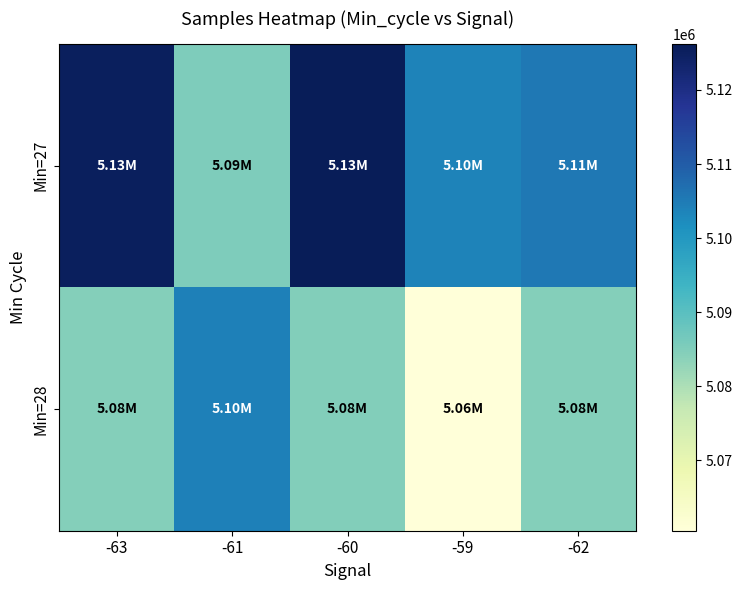

Rank the series by their average value, from lowest to highest.

Min=28, Min=27